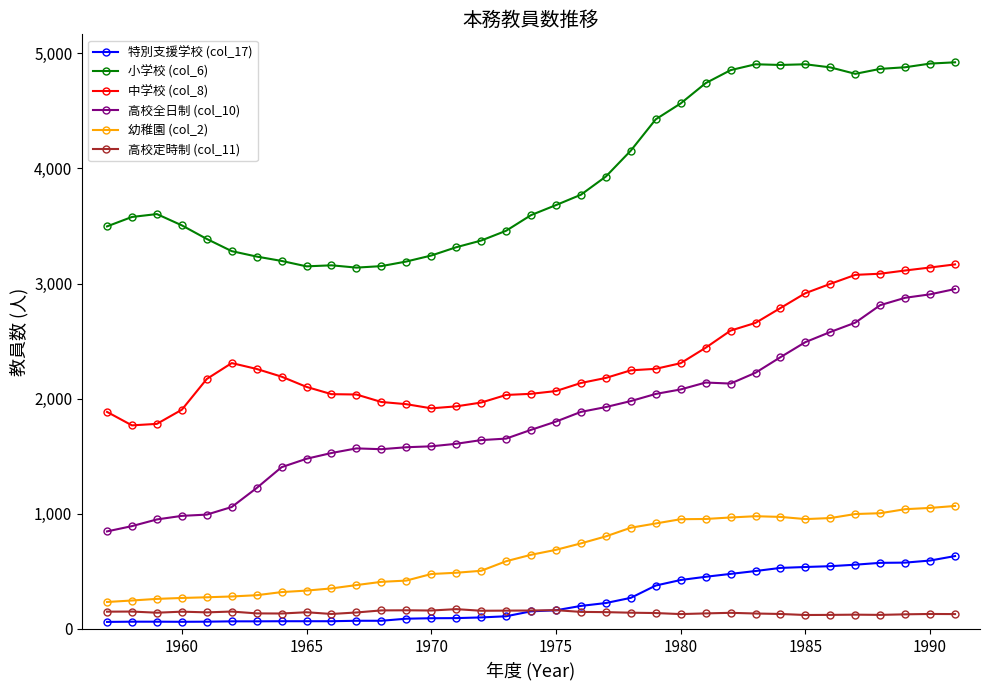

True or false: 高校全日制 (col_10) has more than 1 interior local peaks.

True